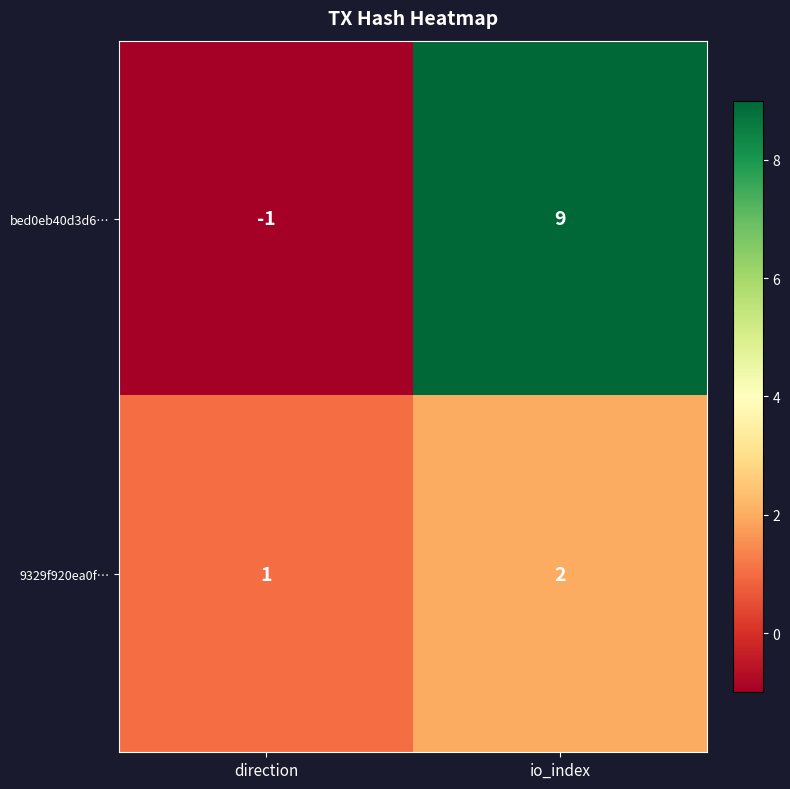

At which label is bed0eb40d3d6… closest to 4?

direction